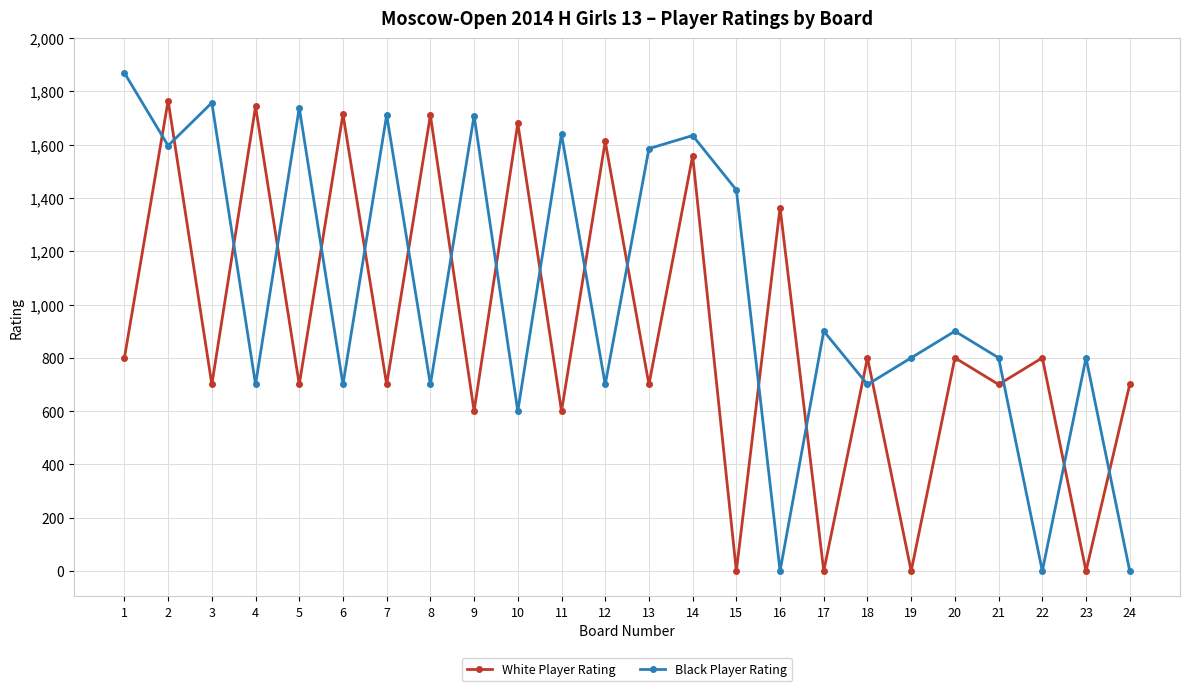

How many interior local peaks does the White Player Rating series have?

11